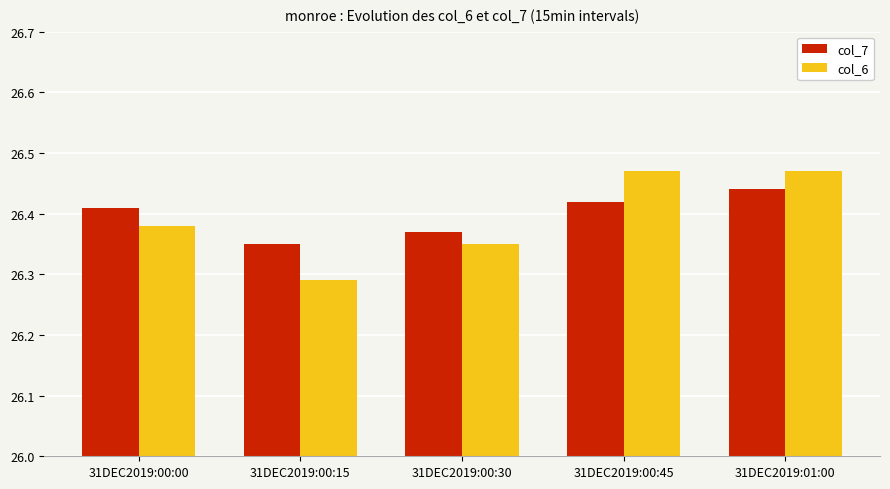

Rank the series at 31DEC2019:01:00 from highest to lowest value.

col_6, col_7